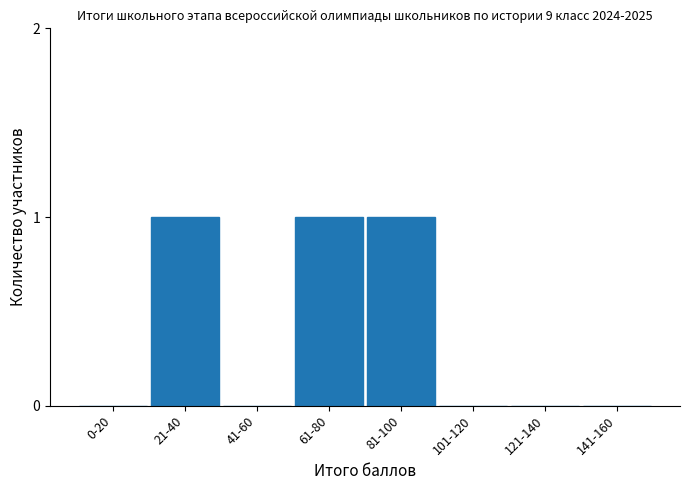

Reading left to right, transcribe all the data shown in this chart.

0-20=0	21-40=1	41-60=0	61-80=1	81-100=1	101-120=0	121-140=0	141-160=0